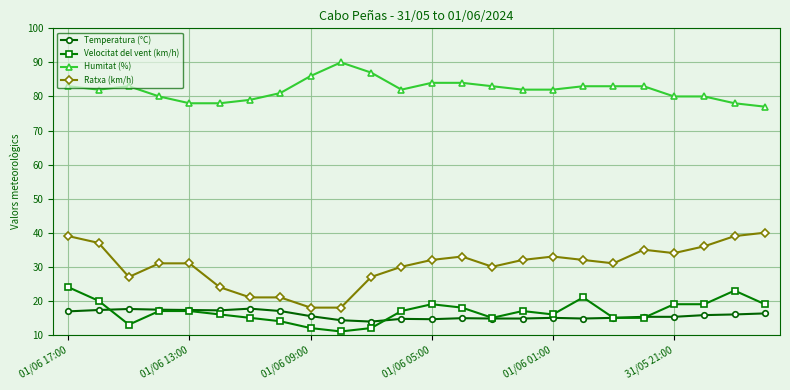

Which series has the widest spread of values?

Ratxa (km/h)